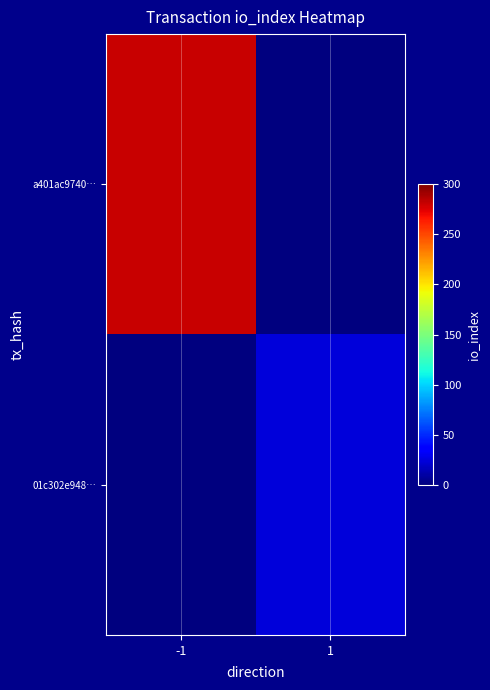

What is the total value across all series at 1?

24